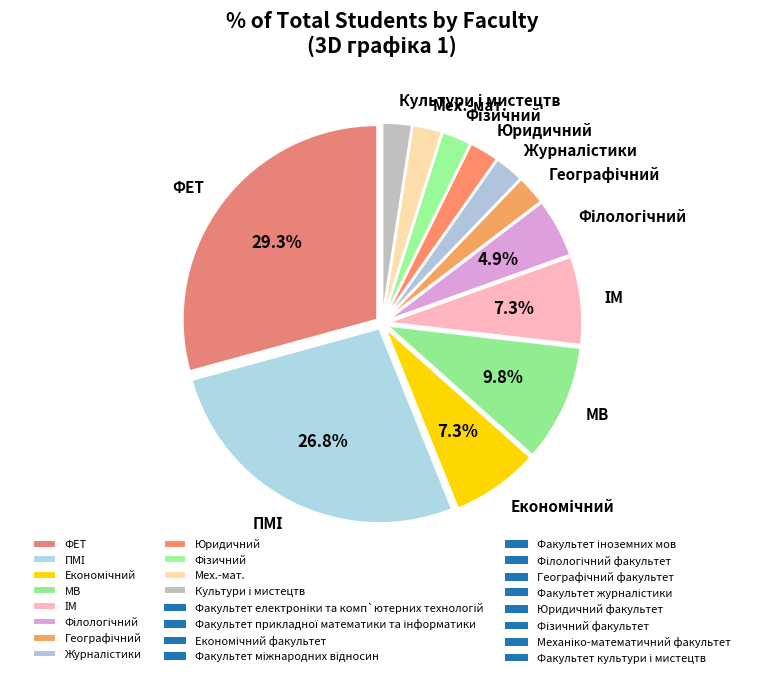

Does any single category account for the majority?

No